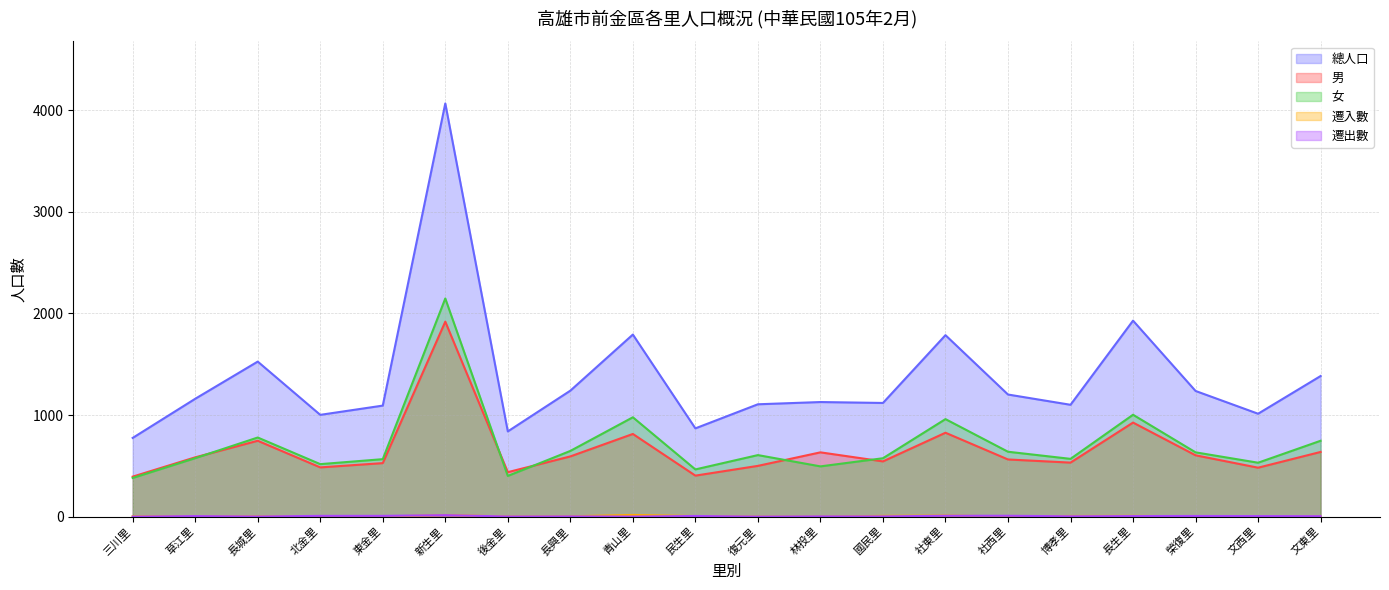

How many lines are shown in the chart?

5